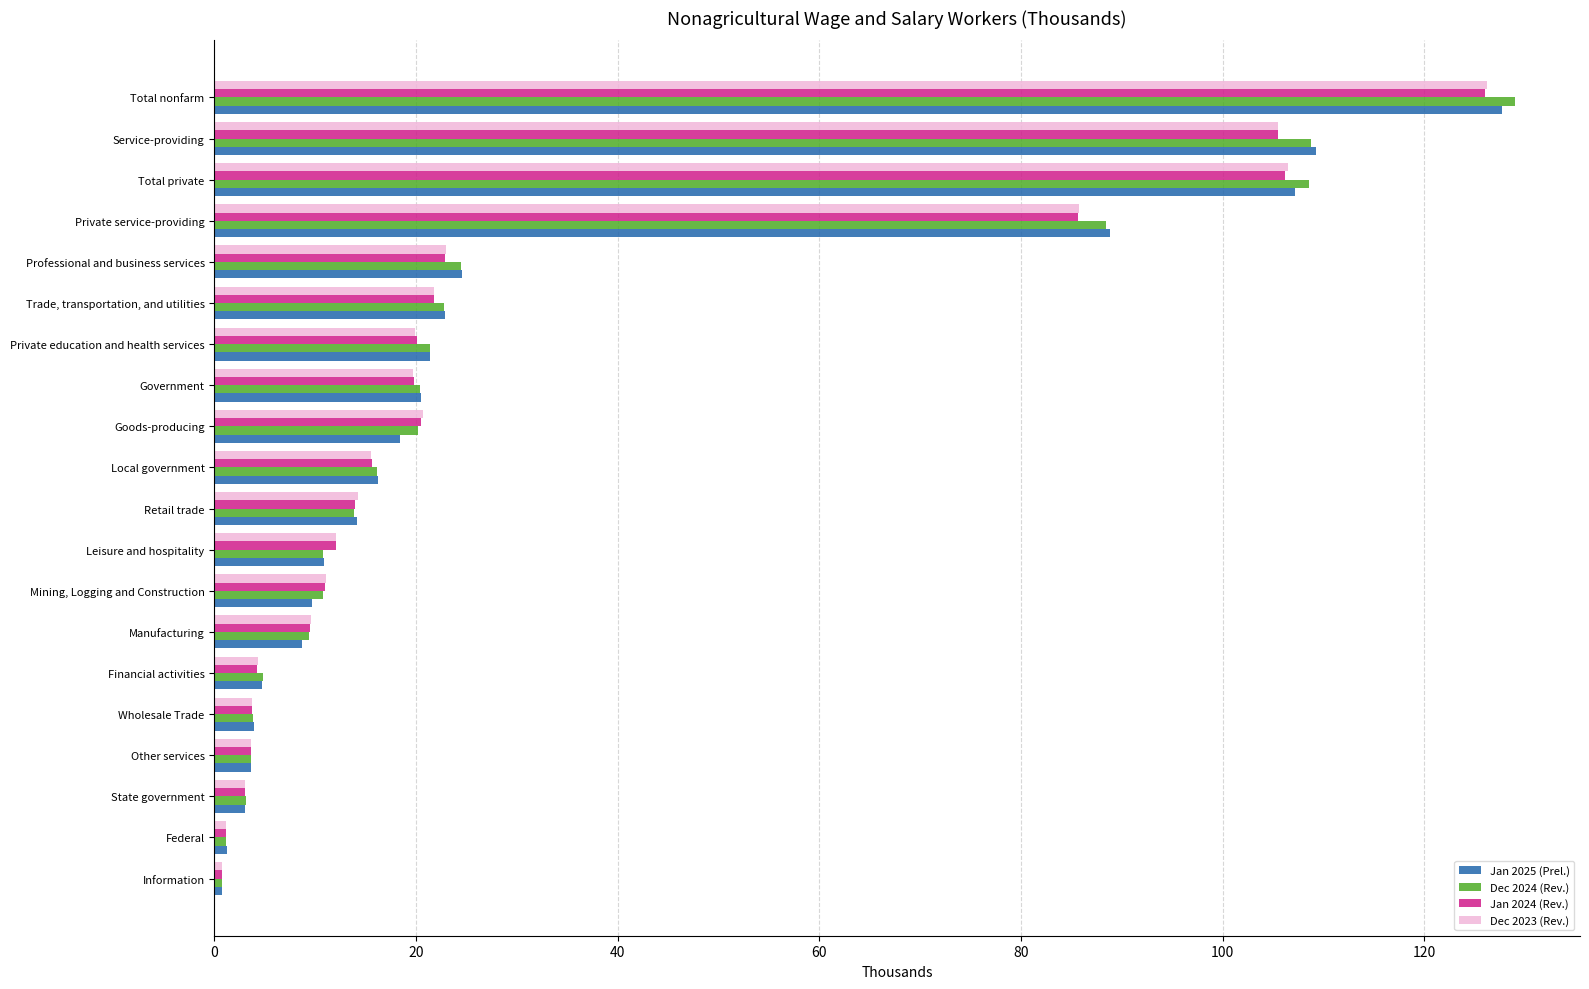

Count the number of data series in this chart.

4